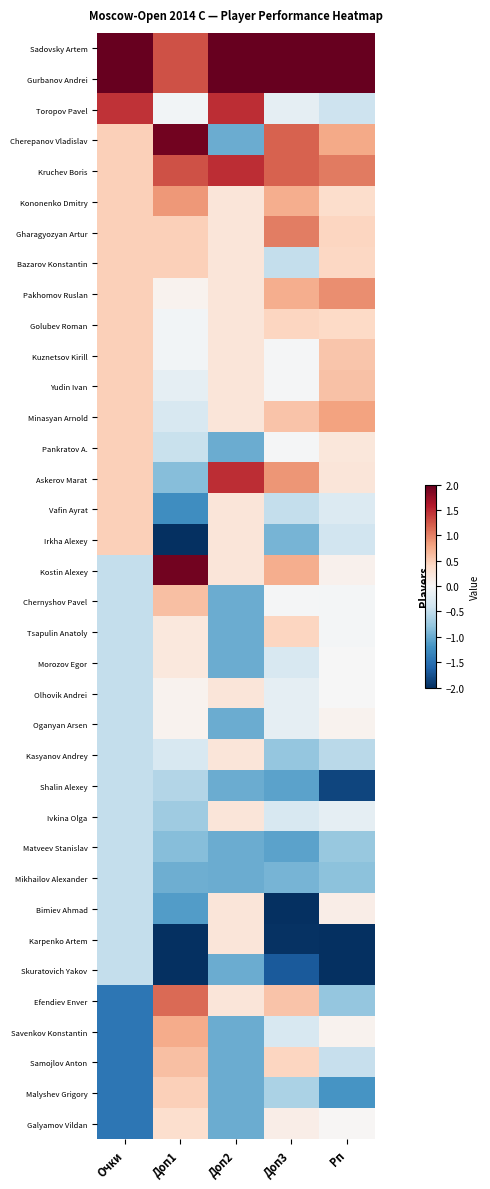

What is the greatest value displayed?

3.4